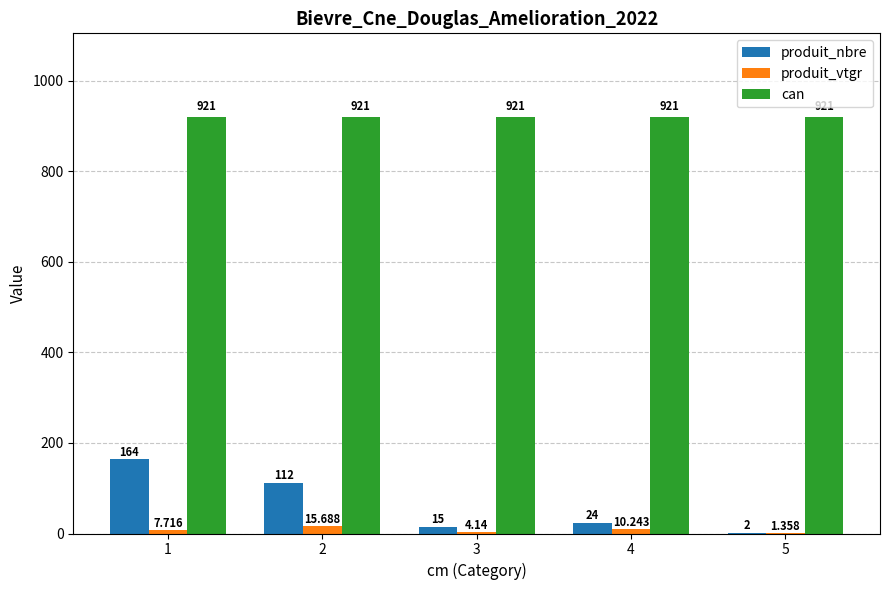

At which label does produit_nbre reach its peak?

1